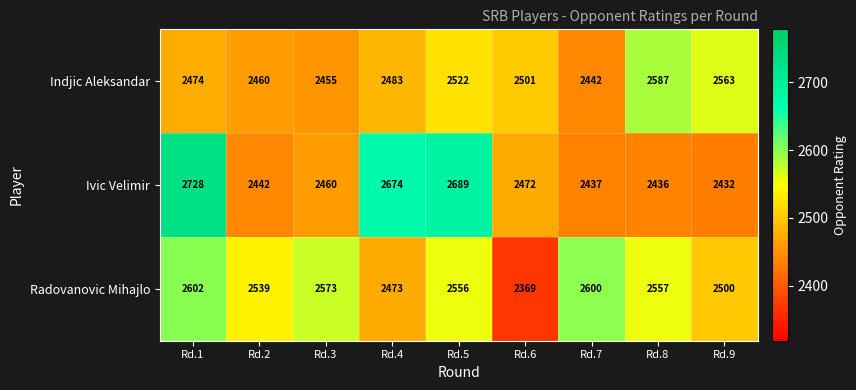

Reading left to right, extract all data points from this chart.

Indjic Aleksandar: 2474	2460	2455	2483	2522	2501	2442	2587	2563
Ivic Velimir: 2728	2442	2460	2674	2689	2472	2437	2436	2432
Radovanovic Mihajlo: 2602	2539	2573	2473	2556	2369	2600	2557	2500